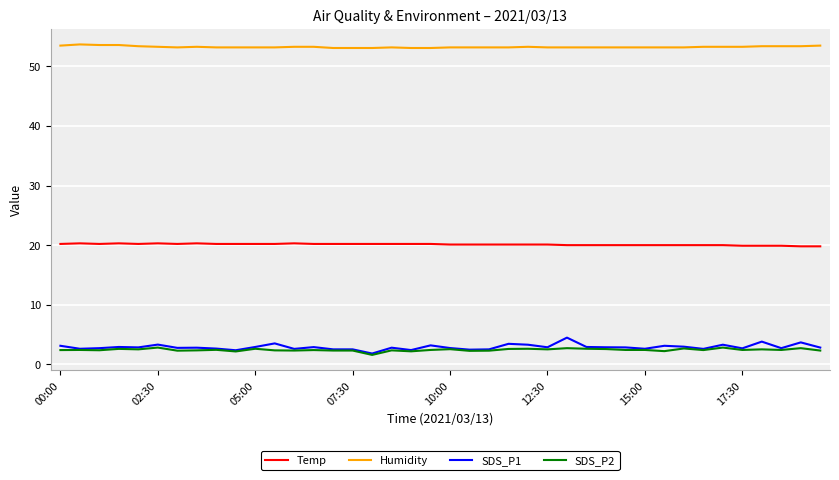

Which series has the largest range (max minus min)?

SDS_P1